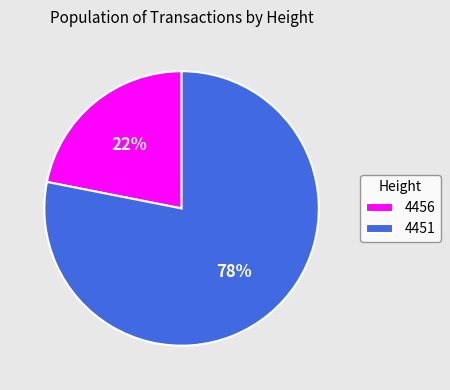

Between 4451 and 4456, which is larger?

4451